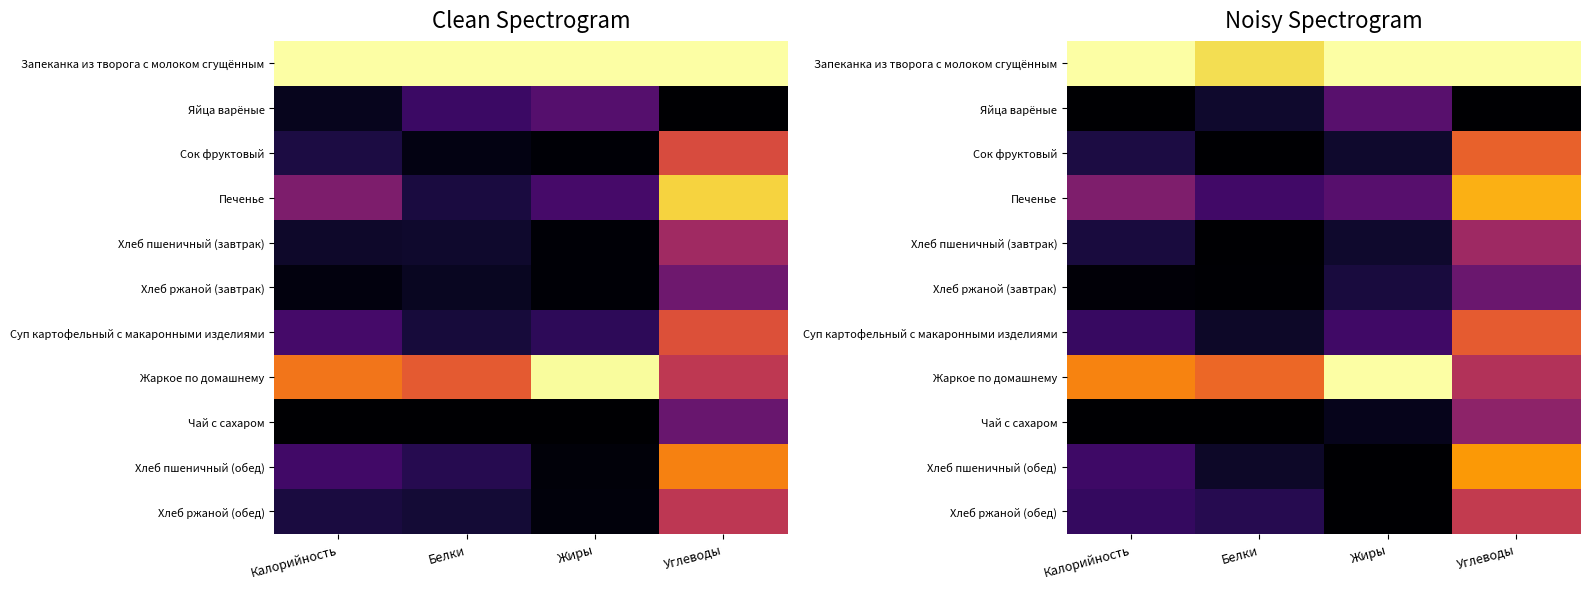

Where is Хлеб ржаной (завтрак) nearest to the value 0?

Белки